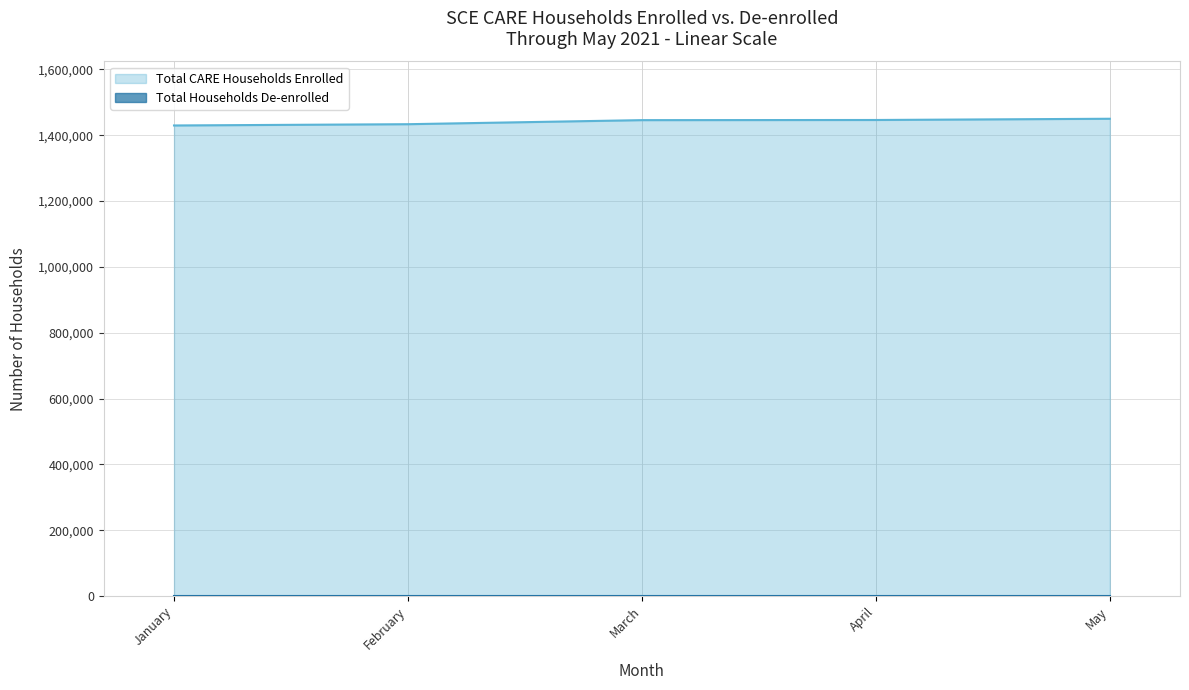

What is the difference between the maximum and minimum values?

20401